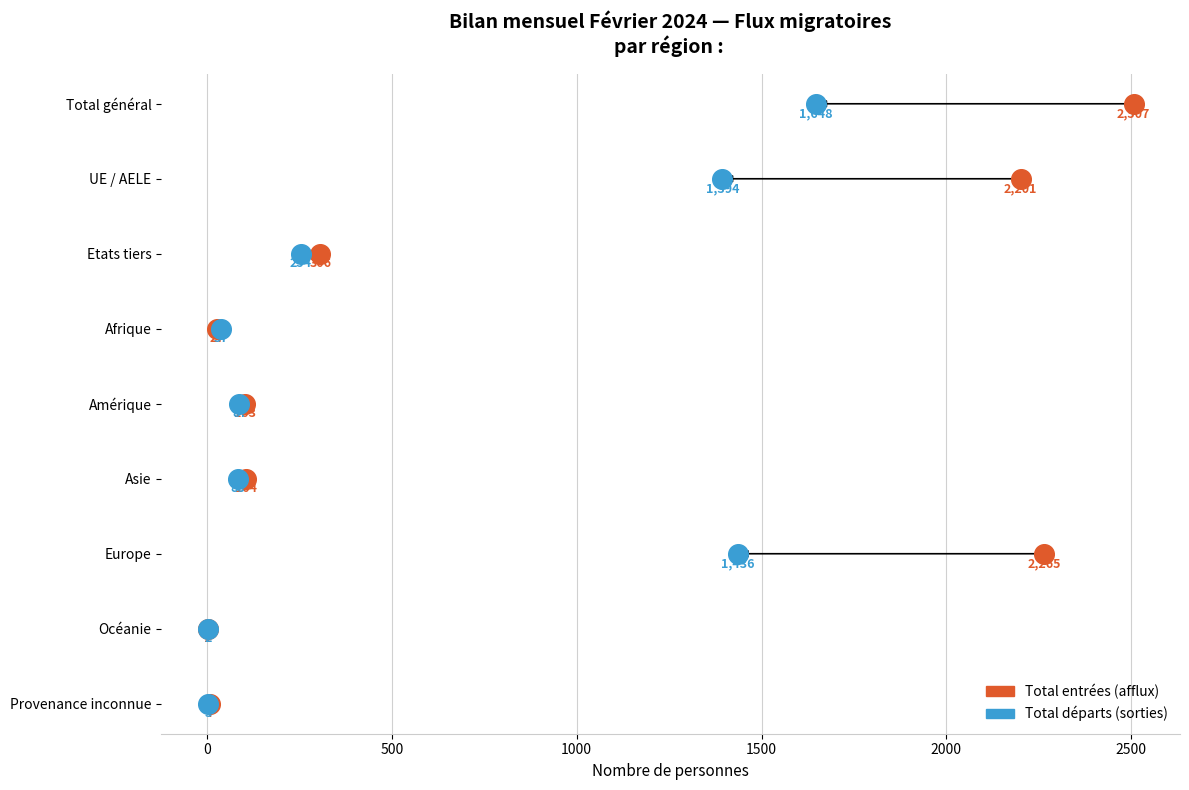

What are all the series names shown in the legend?

Total entrées (afflux), Total départs (sorties)